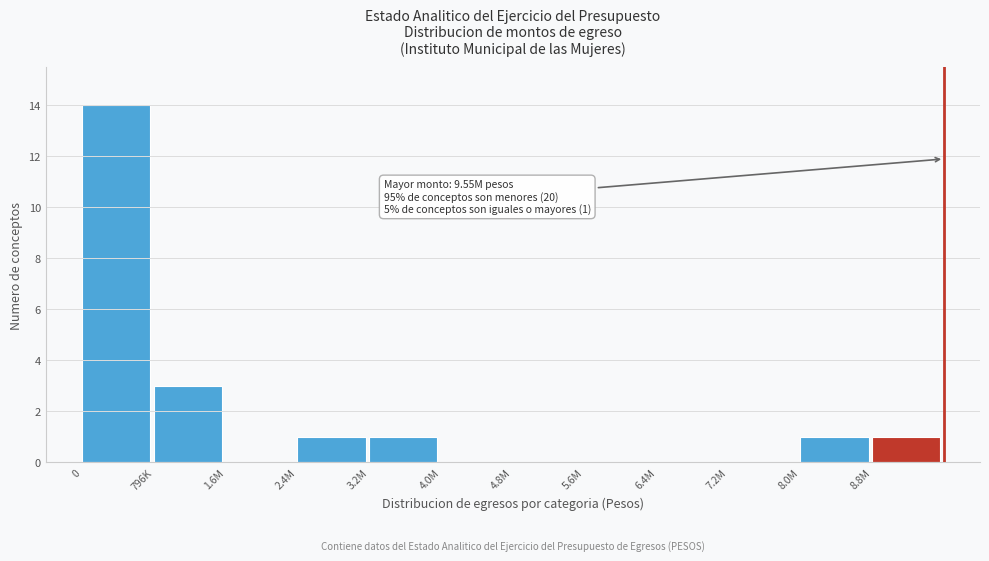

Reading right to left, list all the values displayed in this chart.

8.8M=1	8.0M=1	7.2M=0	6.4M=0	5.6M=0	4.8M=0	4.0M=0	3.2M=1	2.4M=1	1.6M=0	796K=3	0=14